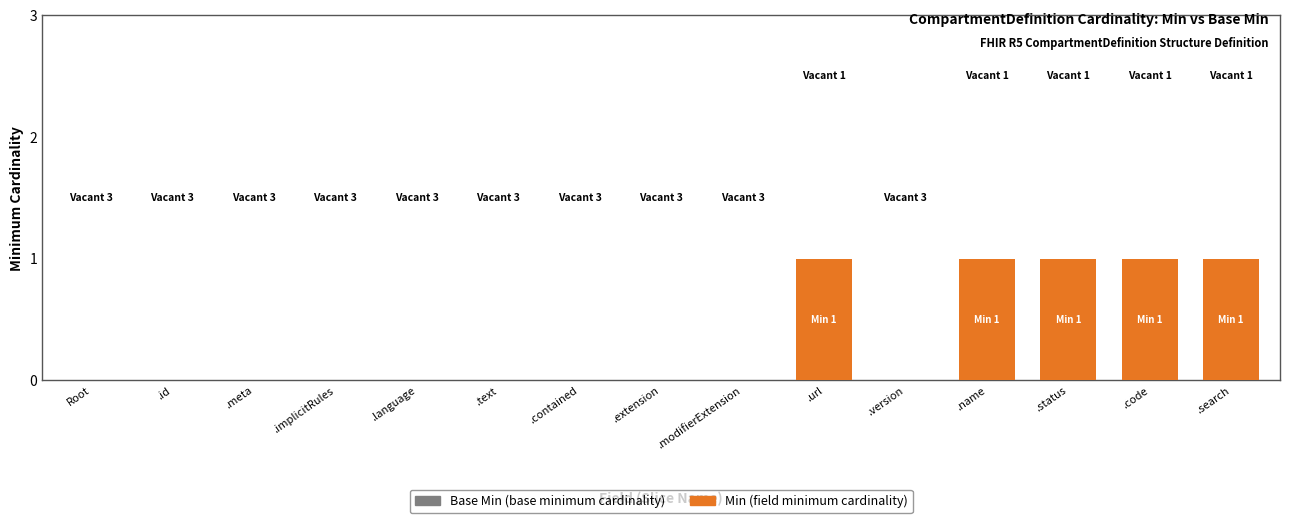

What is the sum of the Min values at Root and .status?

1